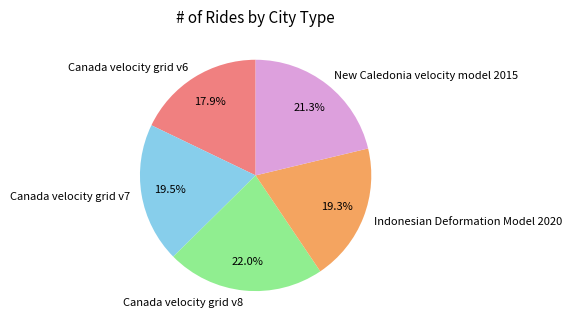

Which slice is the largest?

Canada velocity grid v8